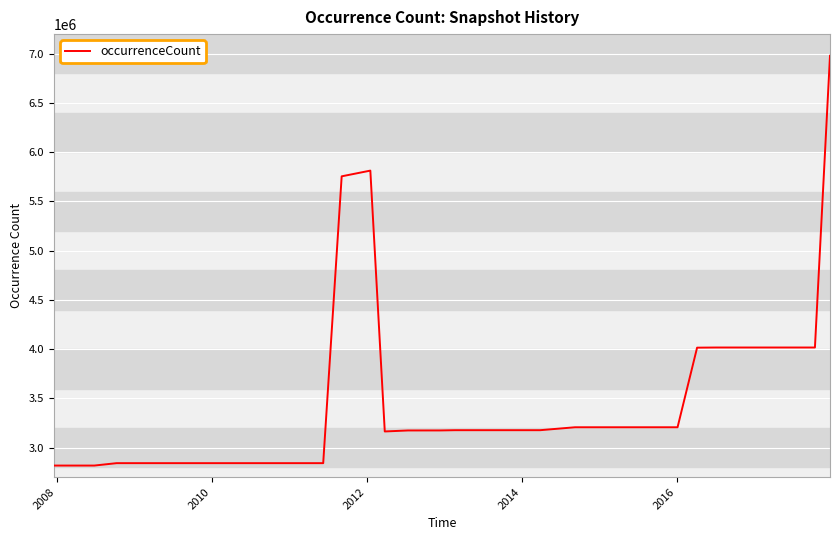

What is the difference between the maximum and minimum values?

4162372